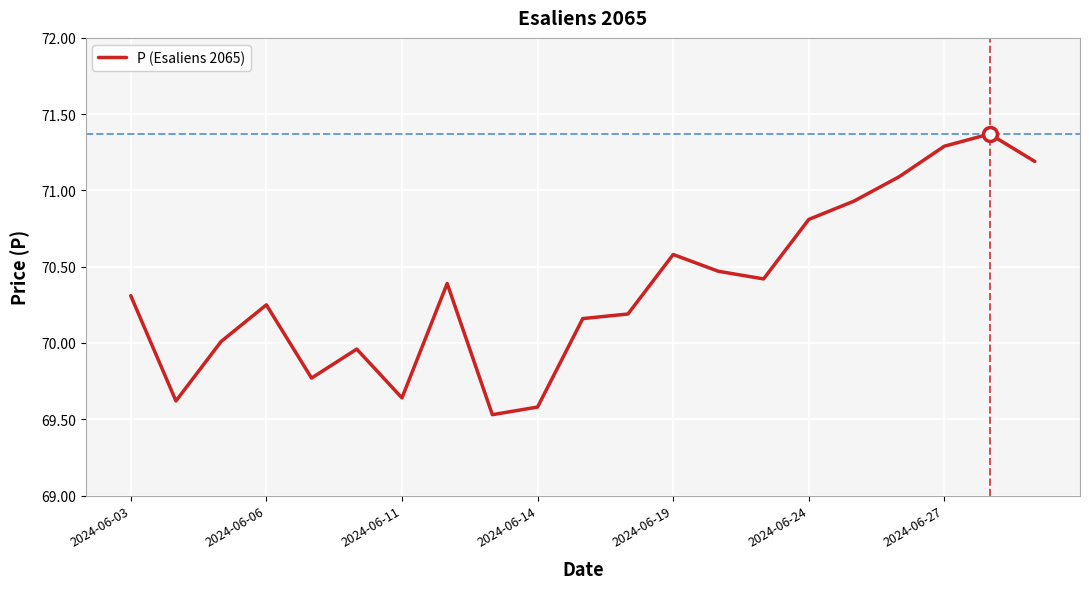

What is the difference between the maximum and minimum values?

1.8